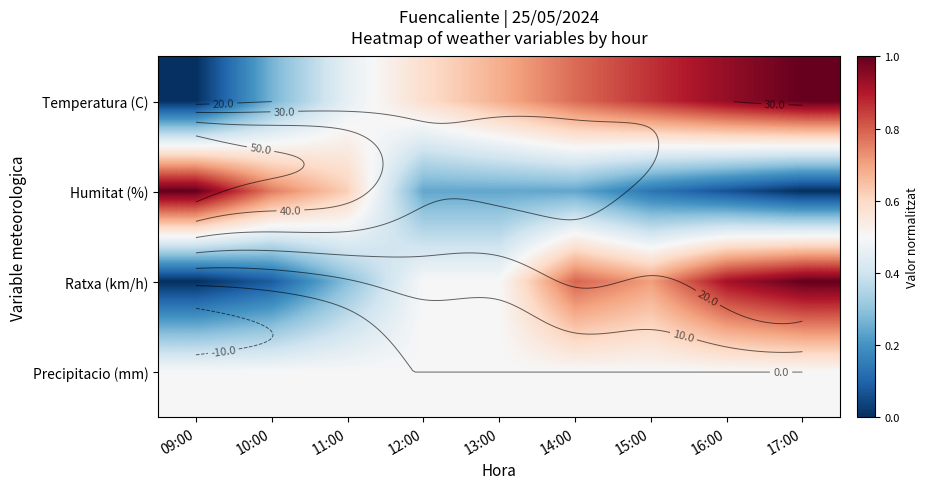

Which category has the lowest value across all series?

09:00